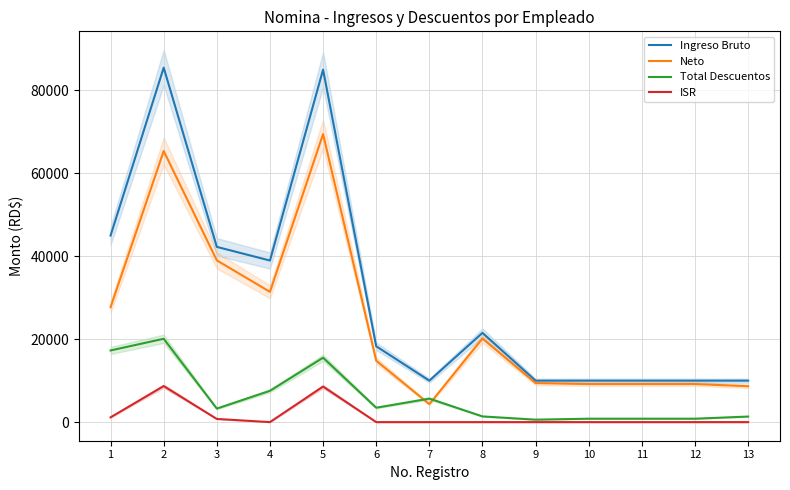

What is the sum of all Total Descuentos values?

78631.0